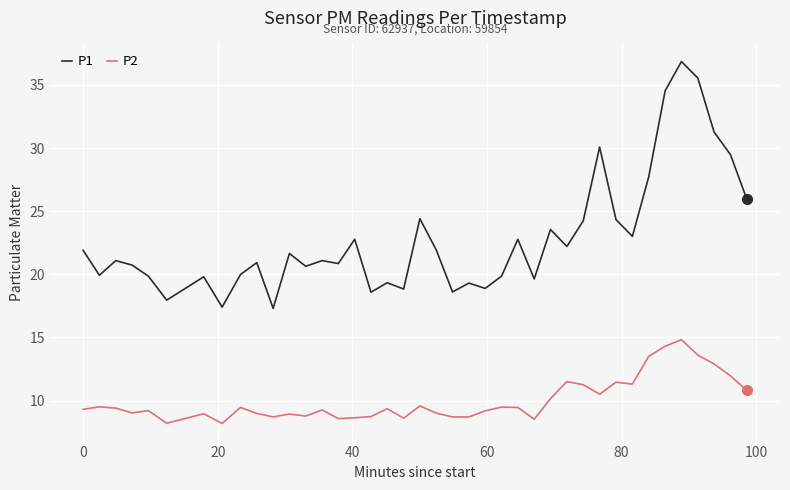

True or false: P1 has more than 1 points higher than both neighbors.

True